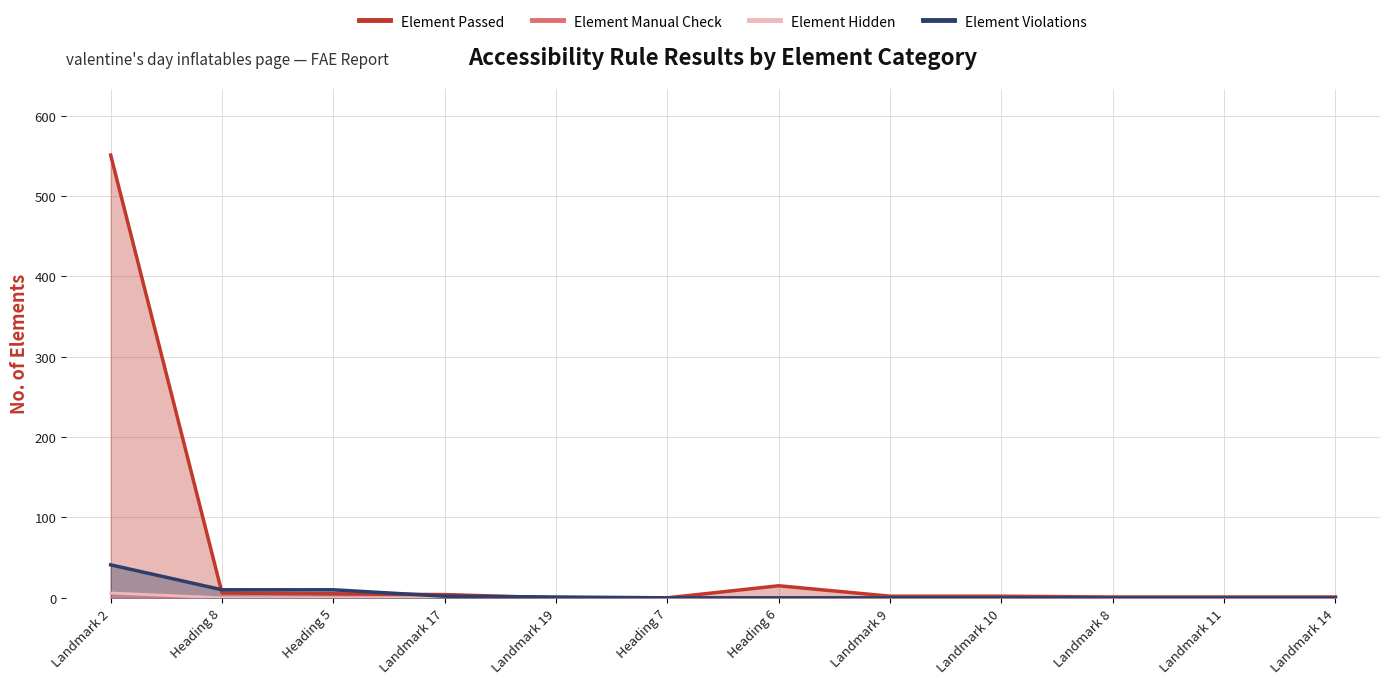

What are all the series names shown in the legend?

Element Passed, Element Manual Check, Element Hidden, Element Violations